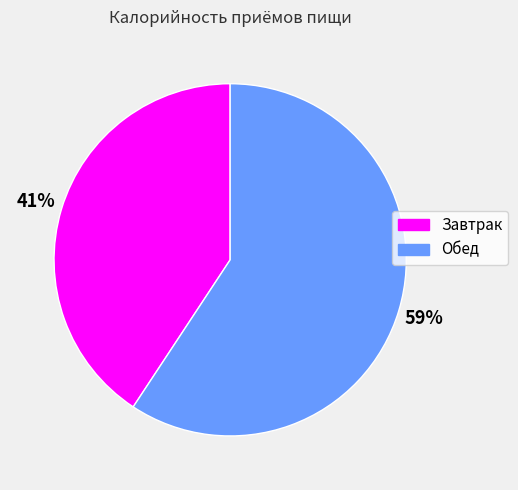

Which has a higher value, Обед or Завтрак?

Обед